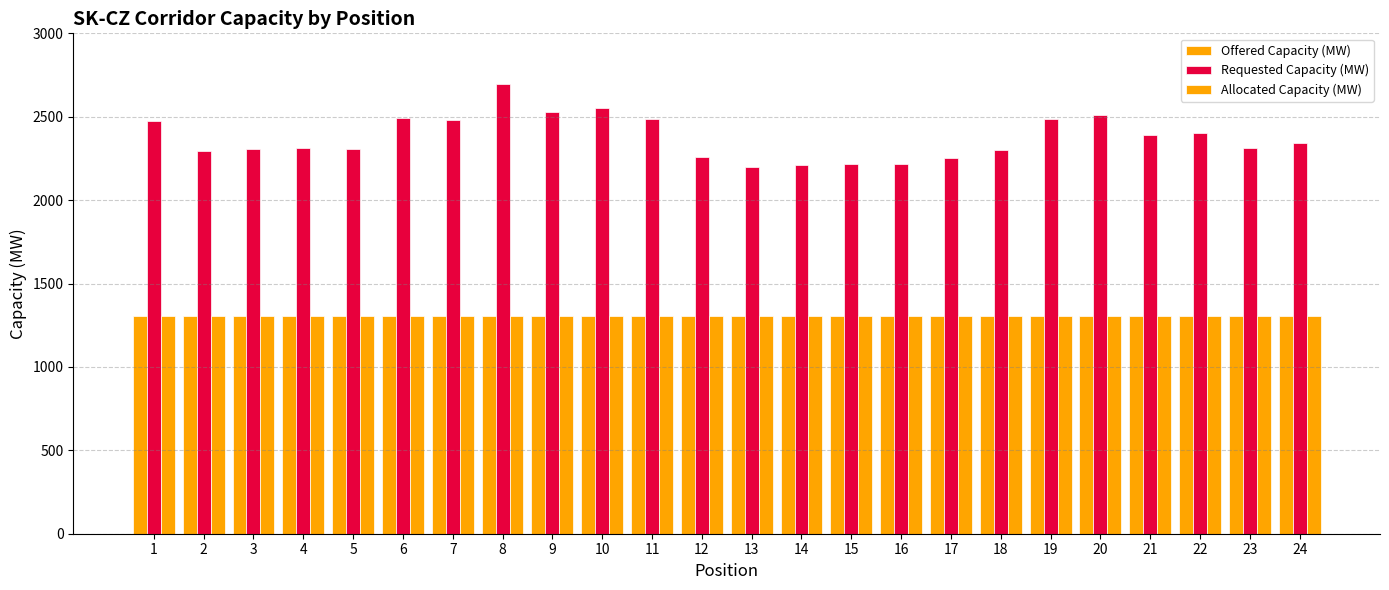

What is the spread (max minus min) of values at 16?

908